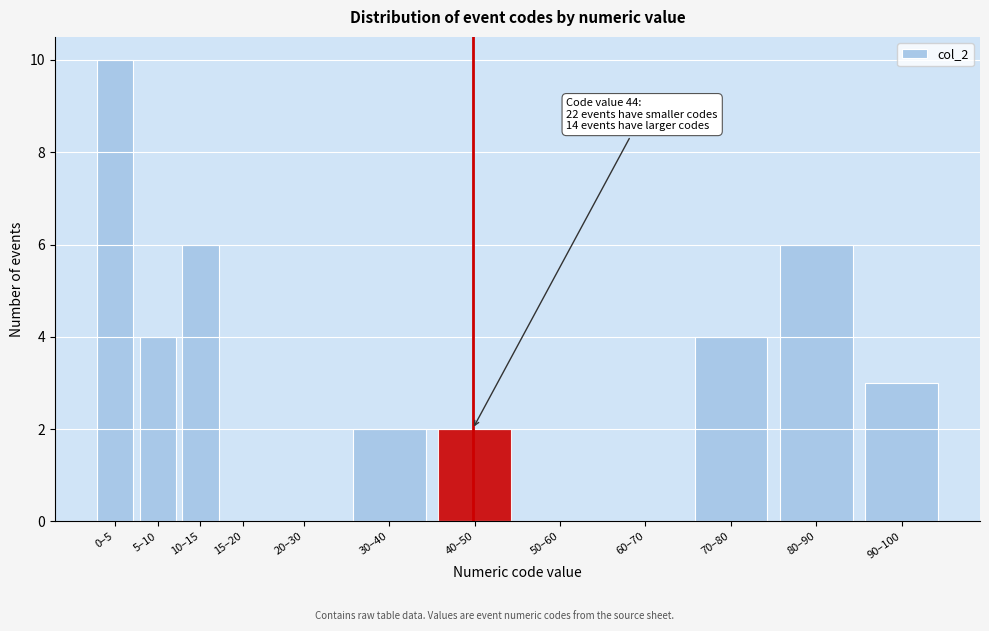

Reading left to right, transcribe all the data shown in this chart.

0–5=10	5–10=4	10–15=6	15–20=0	20–30=0	30–40=2	40–50=2	50–60=0	60–70=0	70–80=4	80–90=6	90–100=3